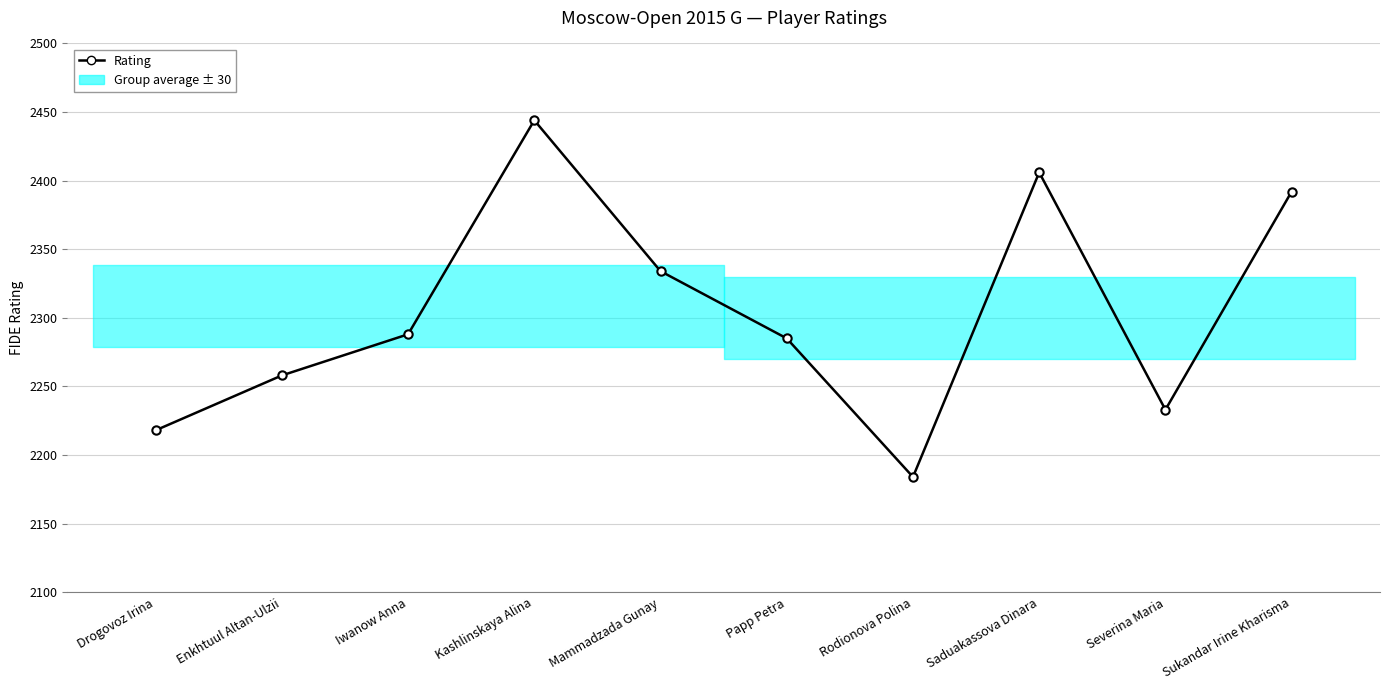

What is the value of the 2nd point from the left?

2258